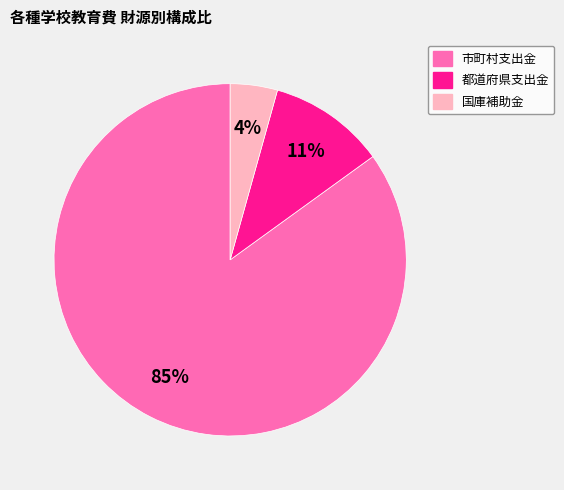

Between 都道府県支出金 and 国庫補助金, which is larger?

都道府県支出金